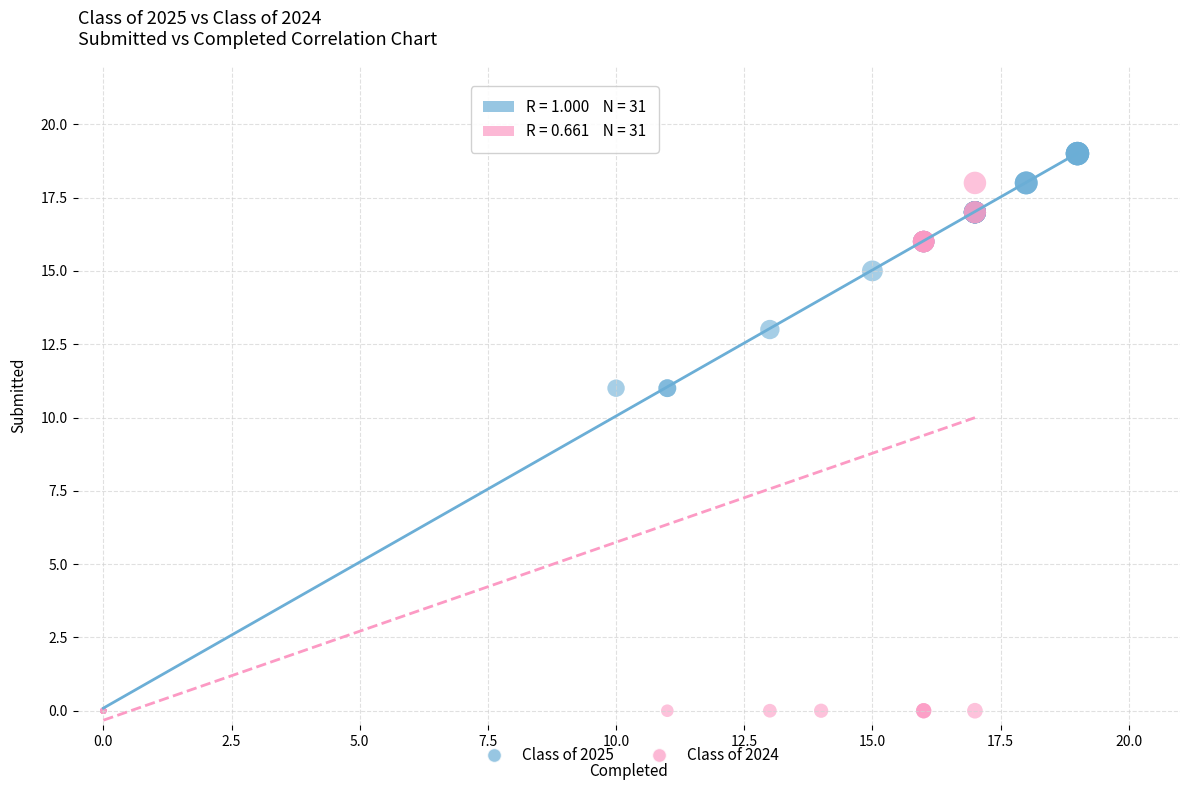

Which series contains the highest Y value?

Class of 2025